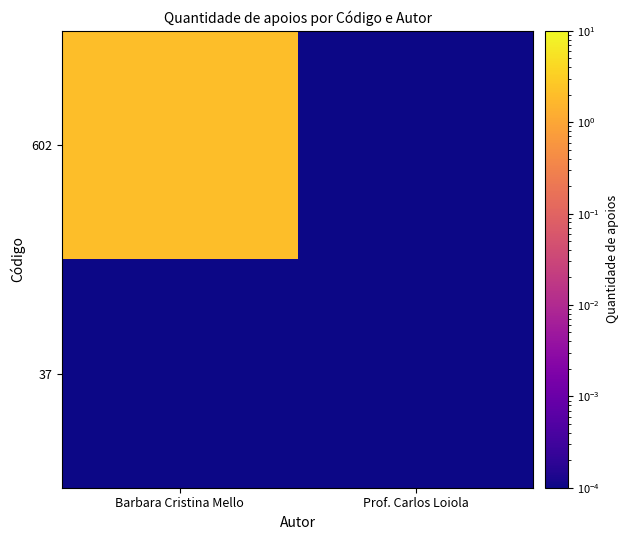

Rank the series by their maximum value, from highest to lowest.

602, 37